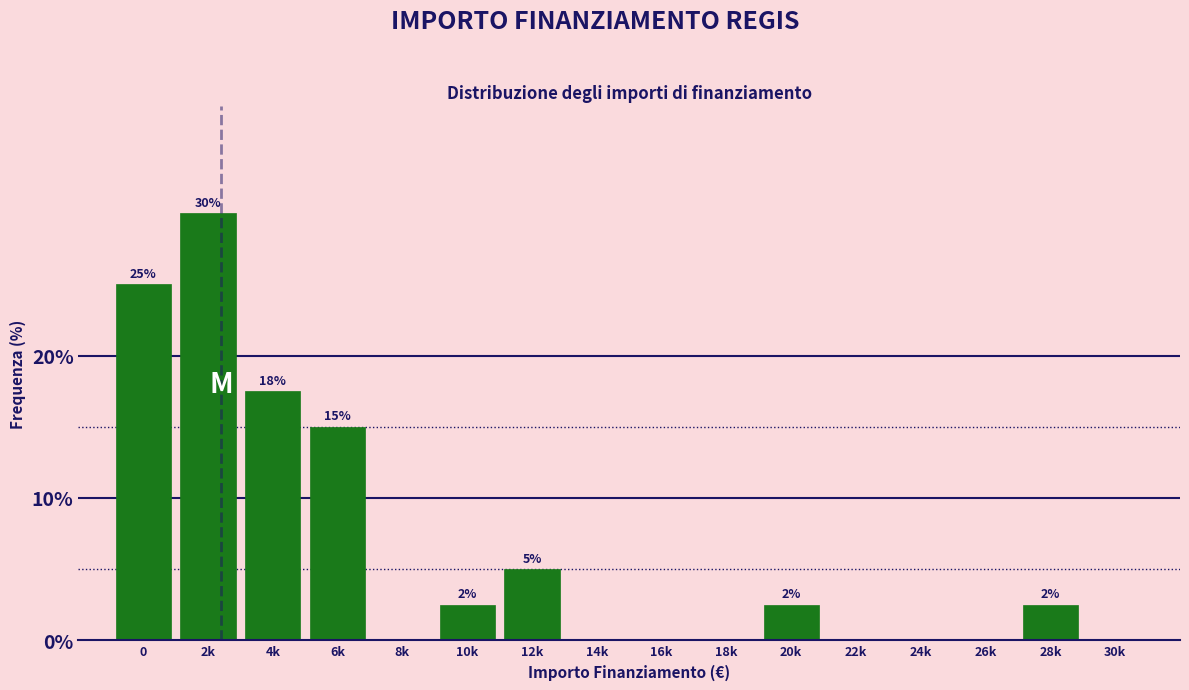

Is it true that the value at 0 is 25.0?

True